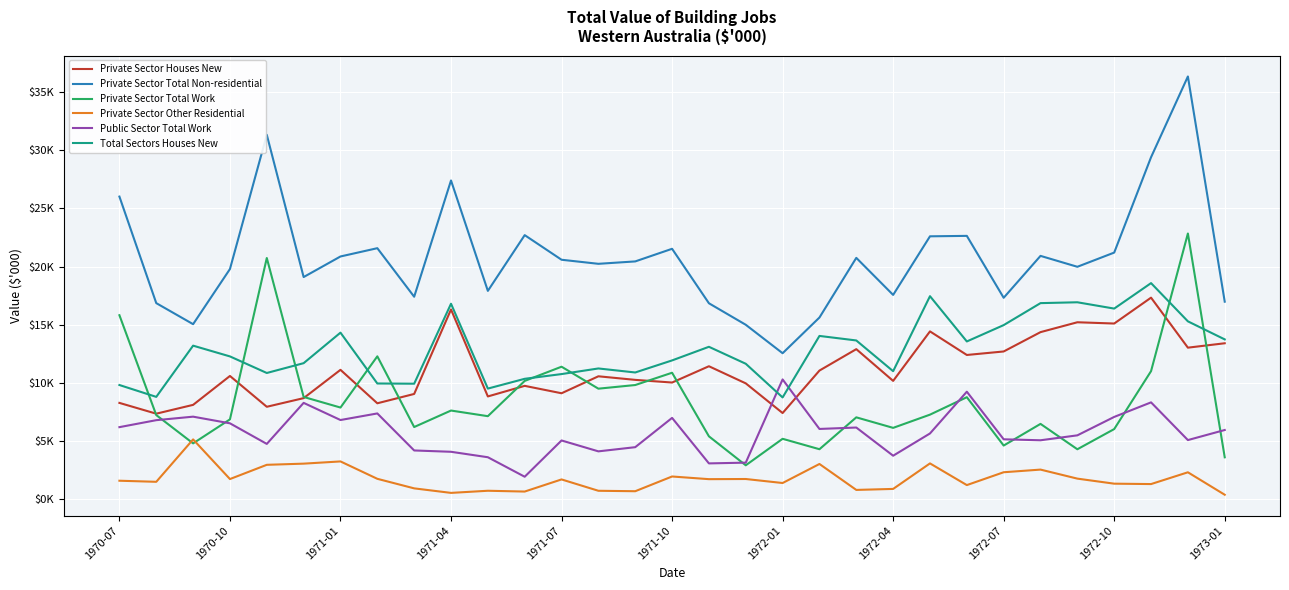

At which label is Private Sector Total Non-residential closest to 24451?

1970-07